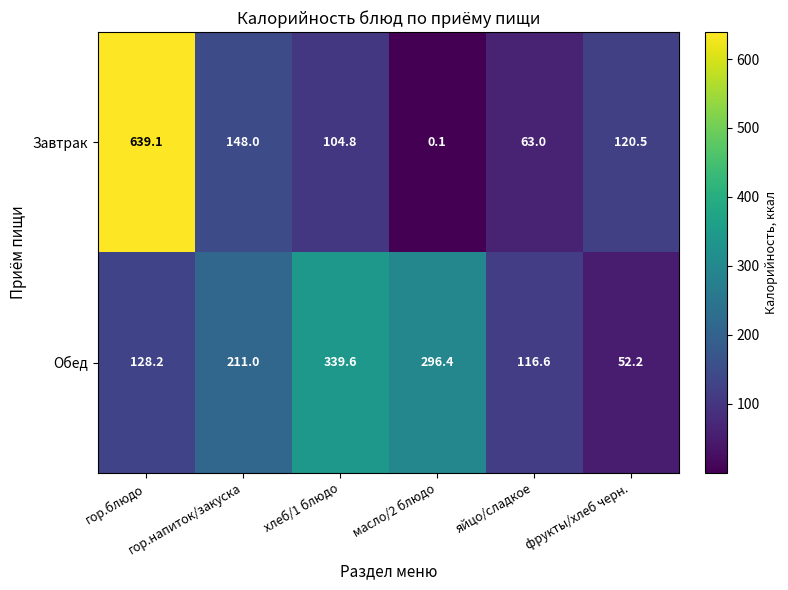

What is the difference between the maximum and minimum values in the Завтрак series?

639.0